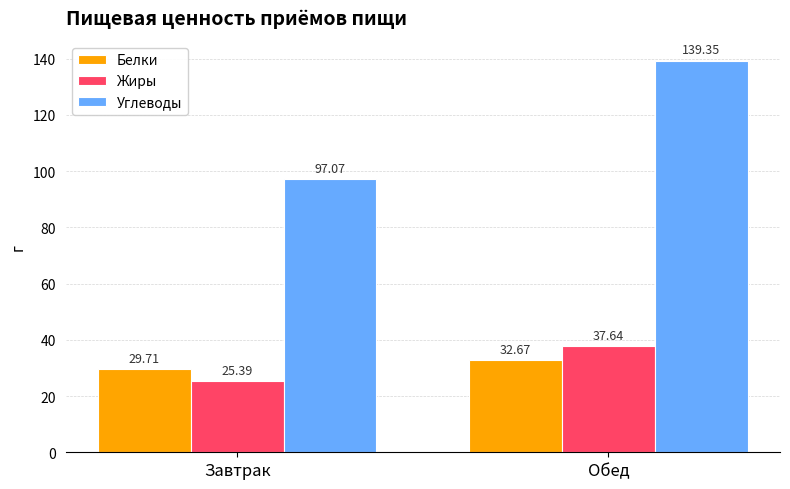

What is the highest value of the Белки series?

32.7